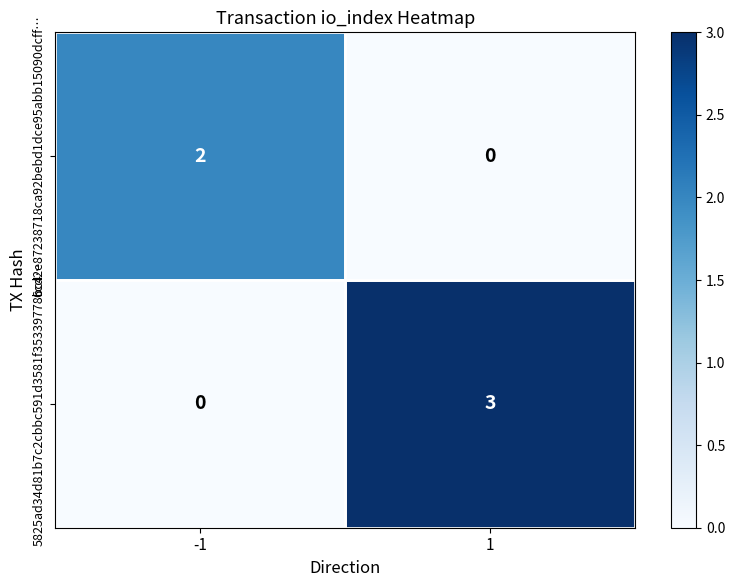

Is it true that 5825ad34d81b7c2cbbc591d3581f35339778bc4… equals 5 at 1?

False